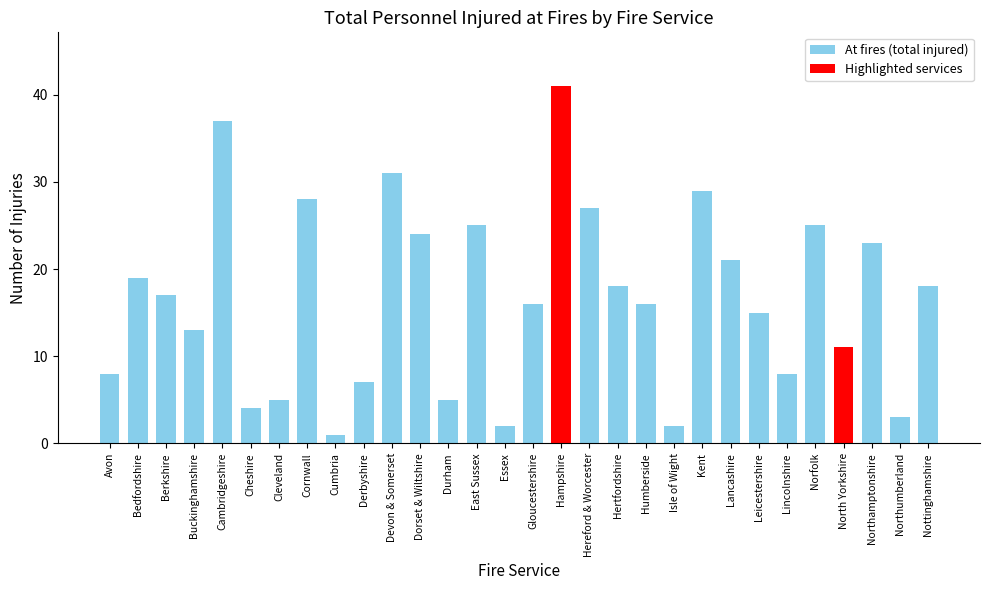

Approximately how many times larger is the value at Berkshire compared to Nottinghamshire?

0.9